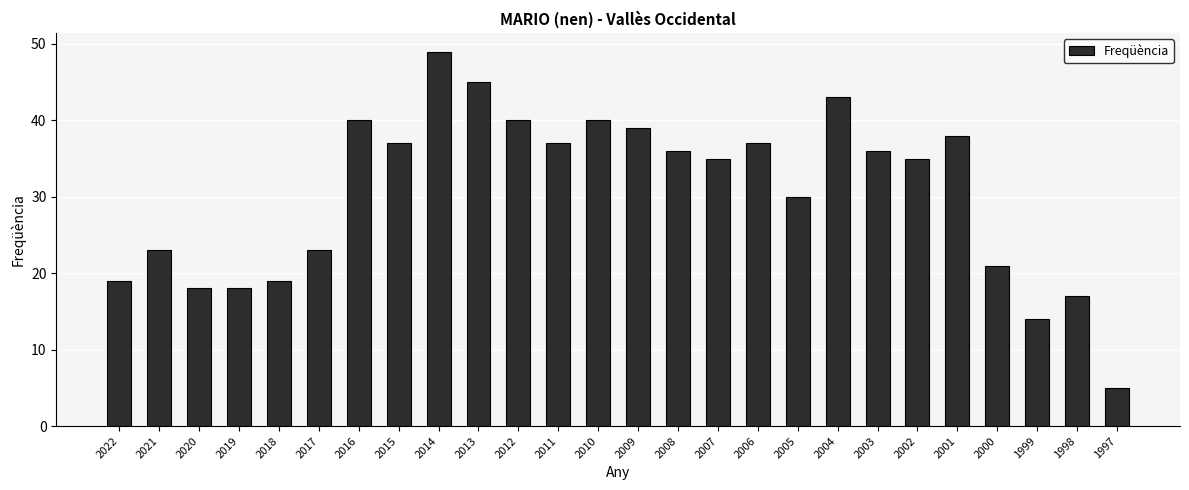

Is it true that the value at 2013 is 17?

False